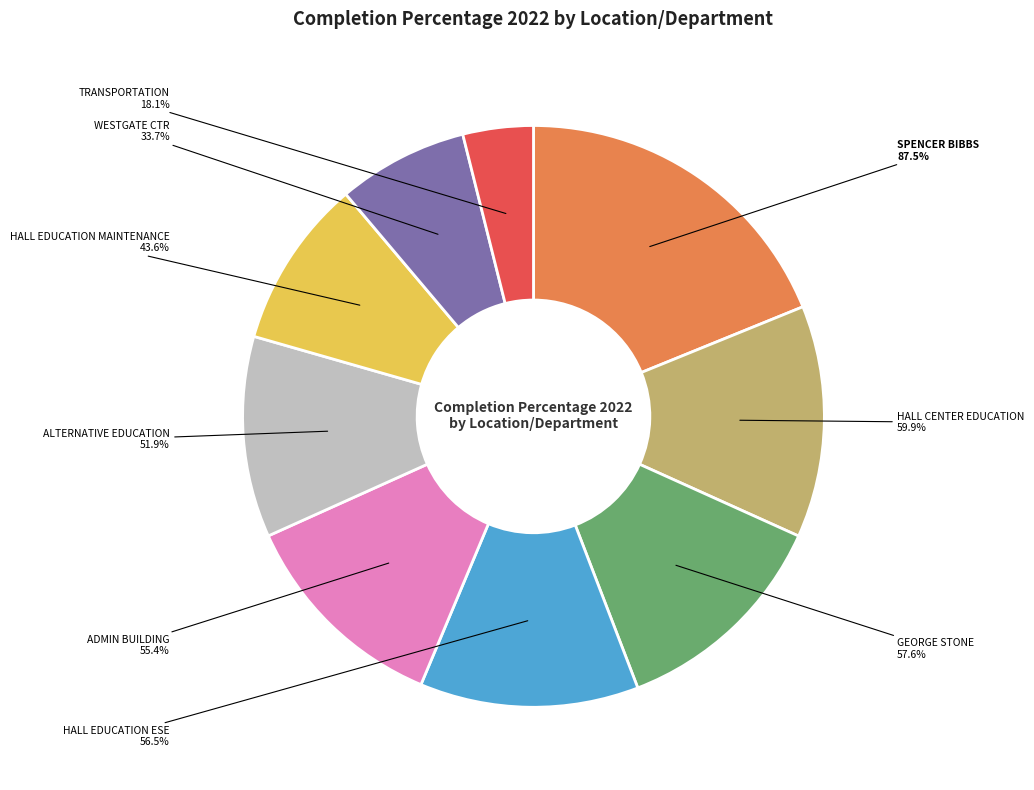

What portion of the pie excludes GEORGE STONE?

87.6%